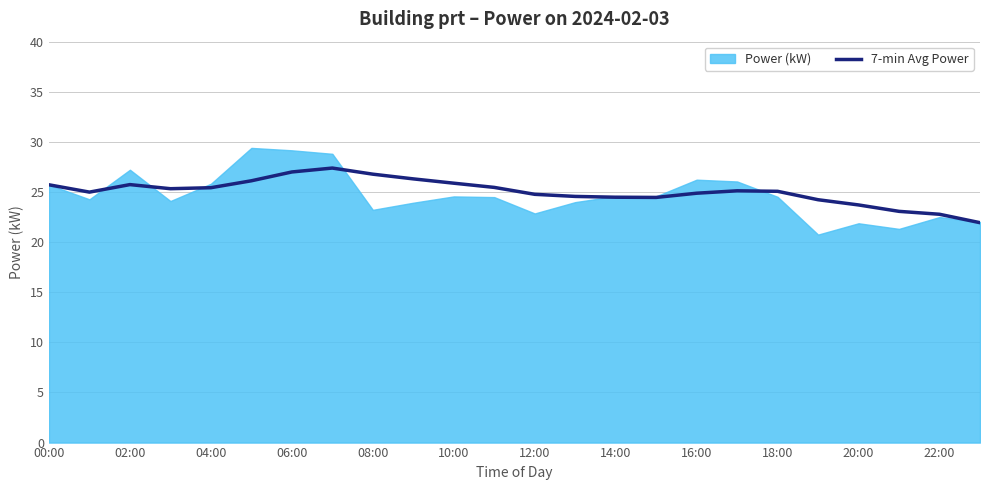

Is it true that 7-min Avg Power equals 24.5 at 14:00?

True